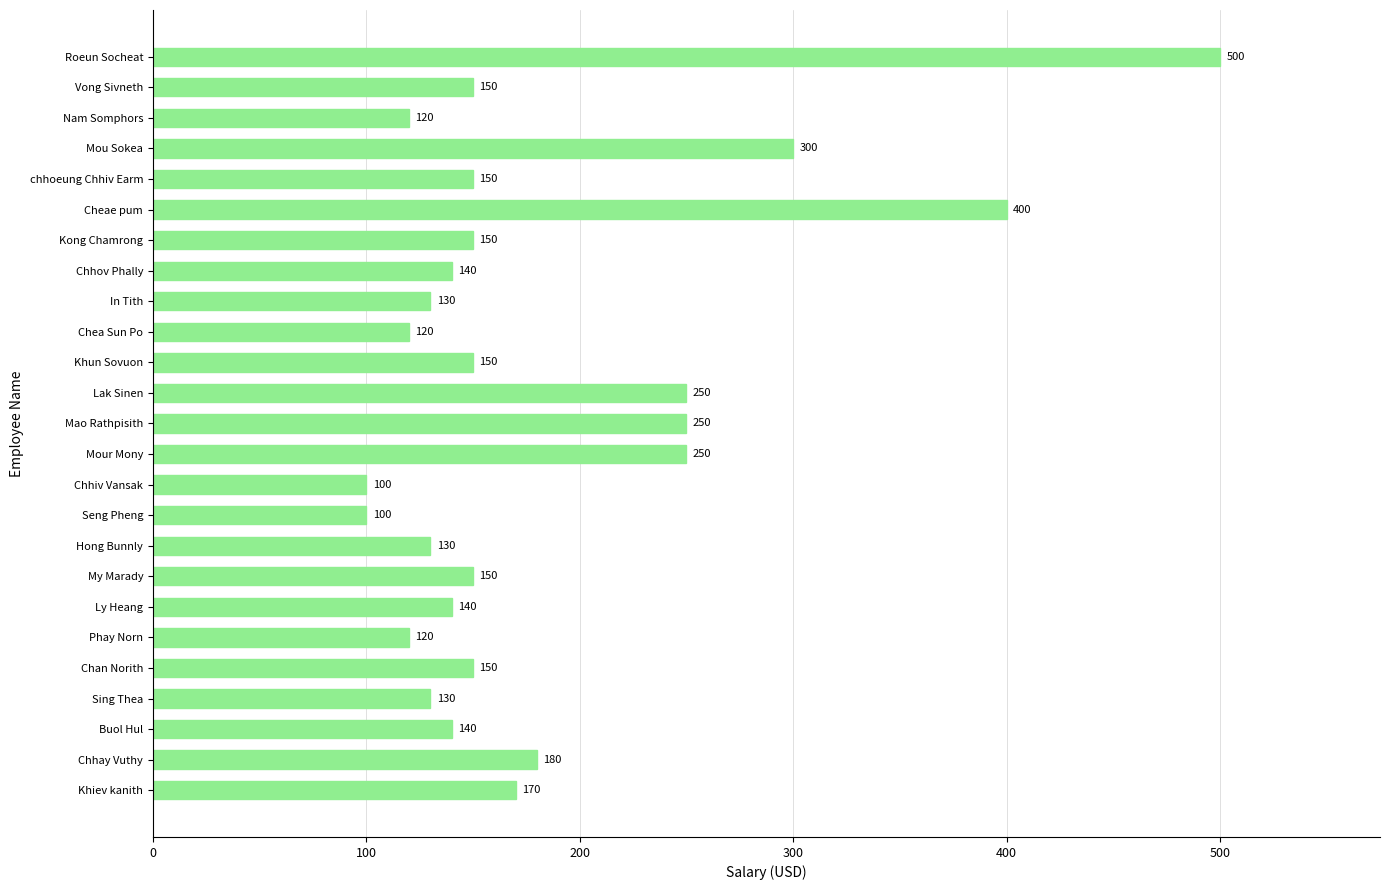

What is the average value?

183